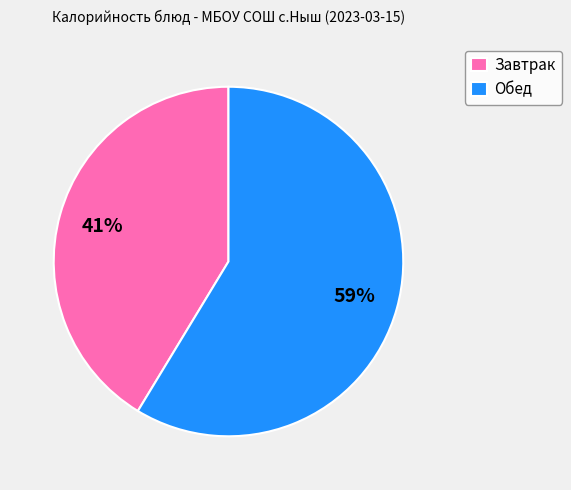

What is the ratio of the value at Завтрак to the value at Обед?

0.7